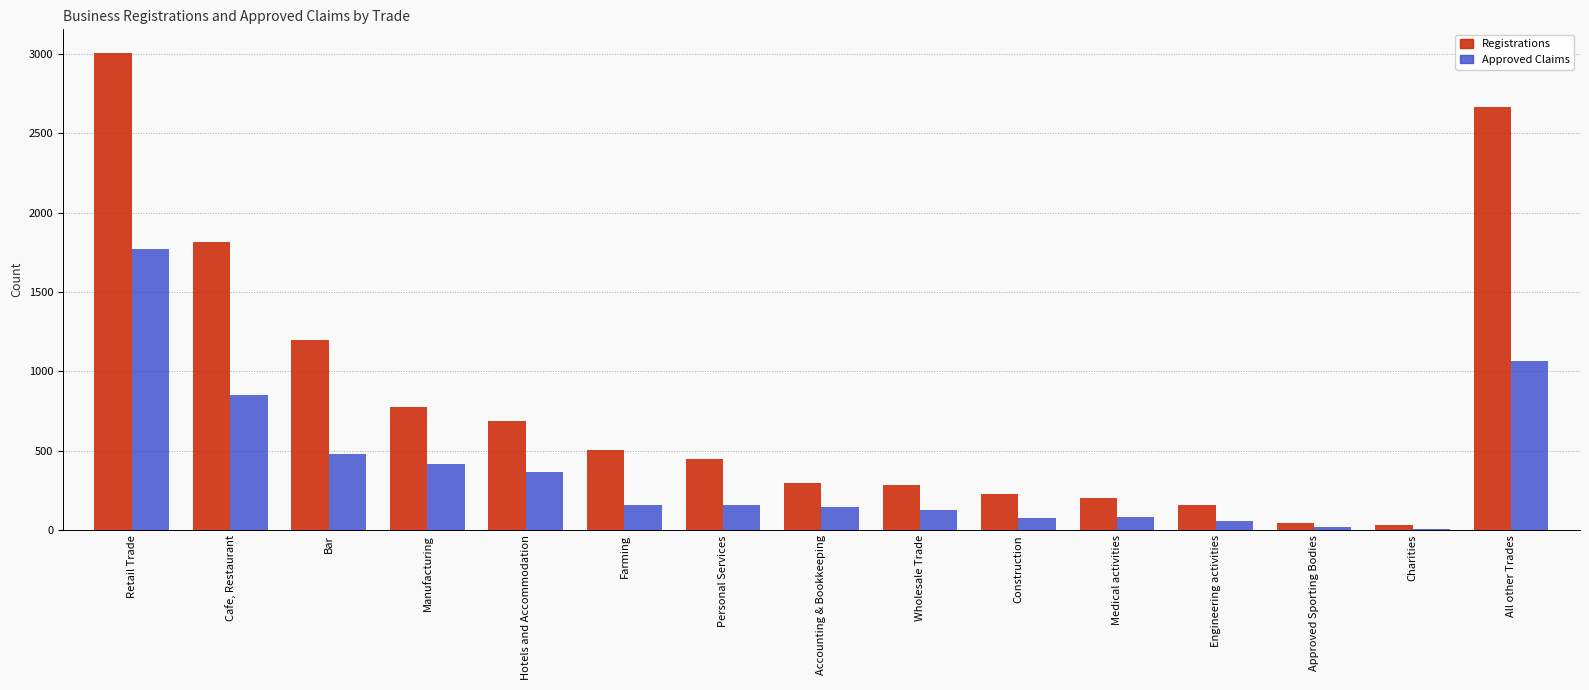

Where is Approved Claims nearest to the value 889?

Cafe, Restaurant